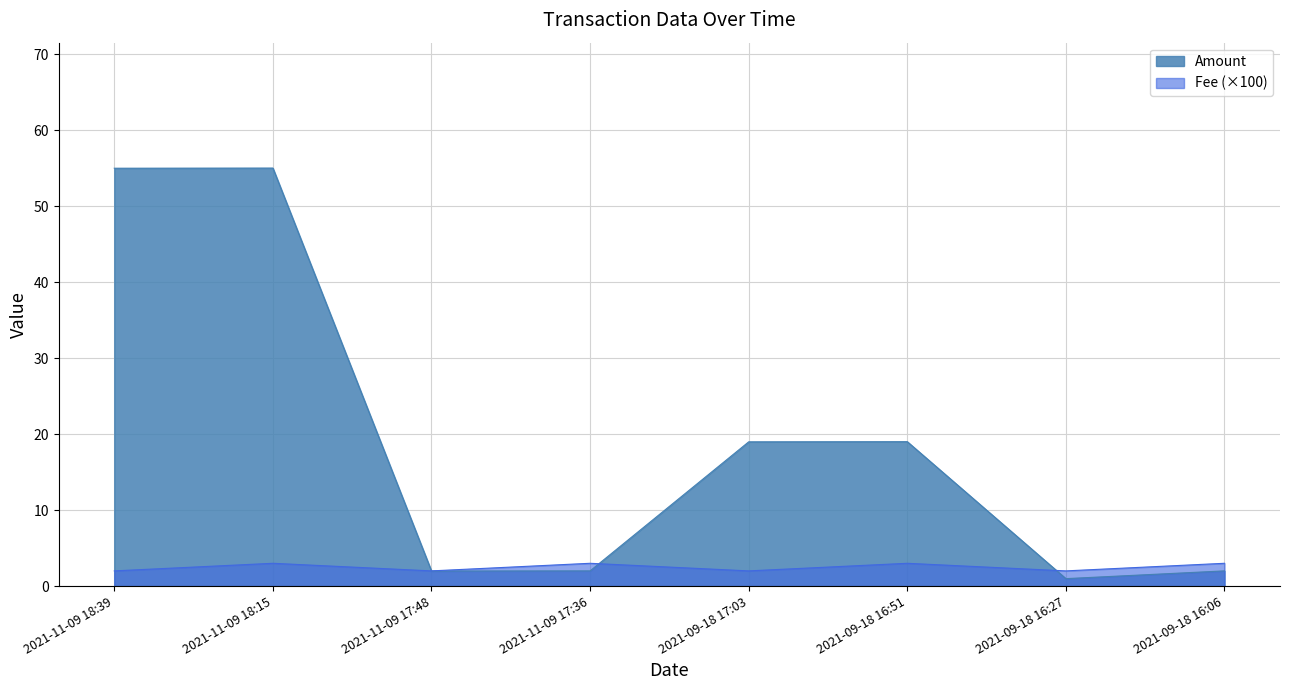

Does the chart have visible grid lines?

Yes